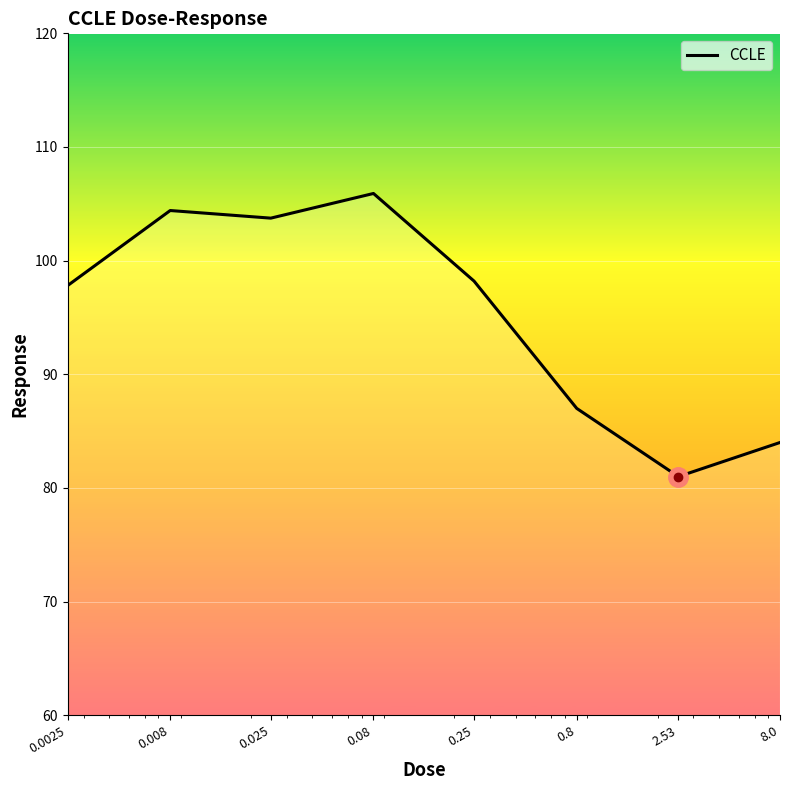

What is the minimum value shown in the chart?

81.0